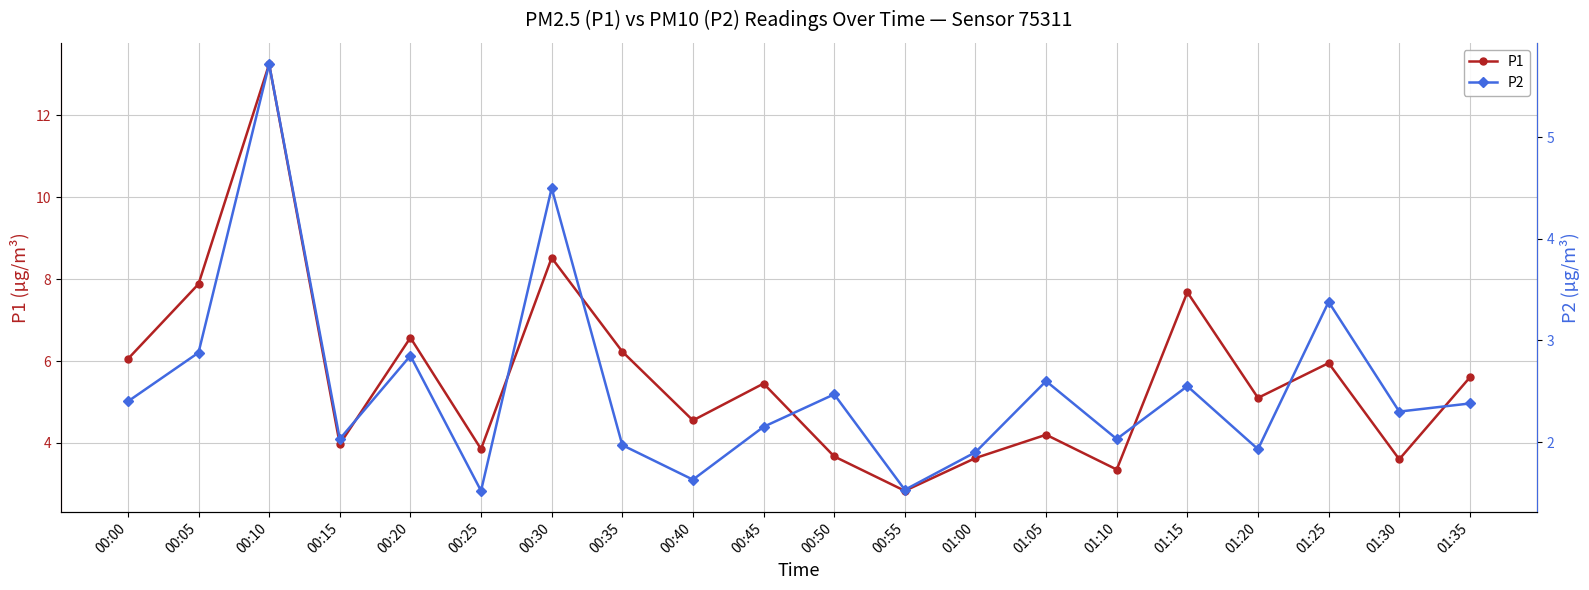

Reading left to right, extract all data points from this chart.

P1: 00:00=6.0	00:05=7.9	00:10=13.2	00:15=4.0	00:20=6.6	00:25=3.9	00:30=8.5	00:35=6.2	00:40=4.5	00:45=5.5	00:50=3.7	00:55=2.8	01:00=3.6	01:05=4.2	01:10=3.4	01:15=7.7	01:20=5.1	01:25=6.0	01:30=3.6	01:35=5.6
P2: 00:00=2.4	00:05=2.9	00:10=5.7	00:15=2.0	00:20=2.9	00:25=1.5	00:30=4.5	00:35=2.0	00:40=1.6	00:45=2.1	00:50=2.5	00:55=1.5	01:00=1.9	01:05=2.6	01:10=2.0	01:15=2.5	01:20=1.9	01:25=3.4	01:30=2.3	01:35=2.4